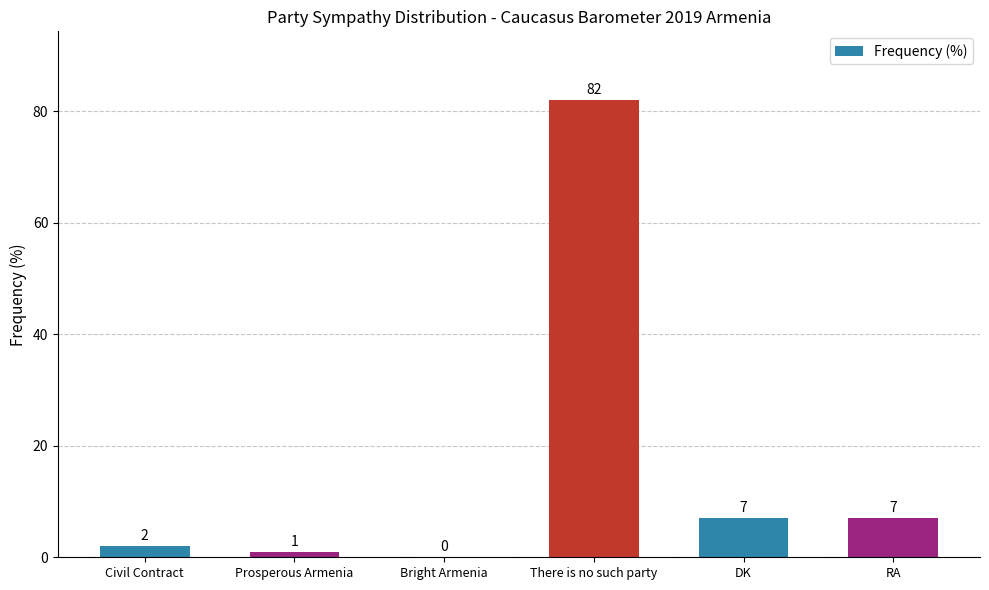

At which category does the chart reach its peak across all series?

There is no such party